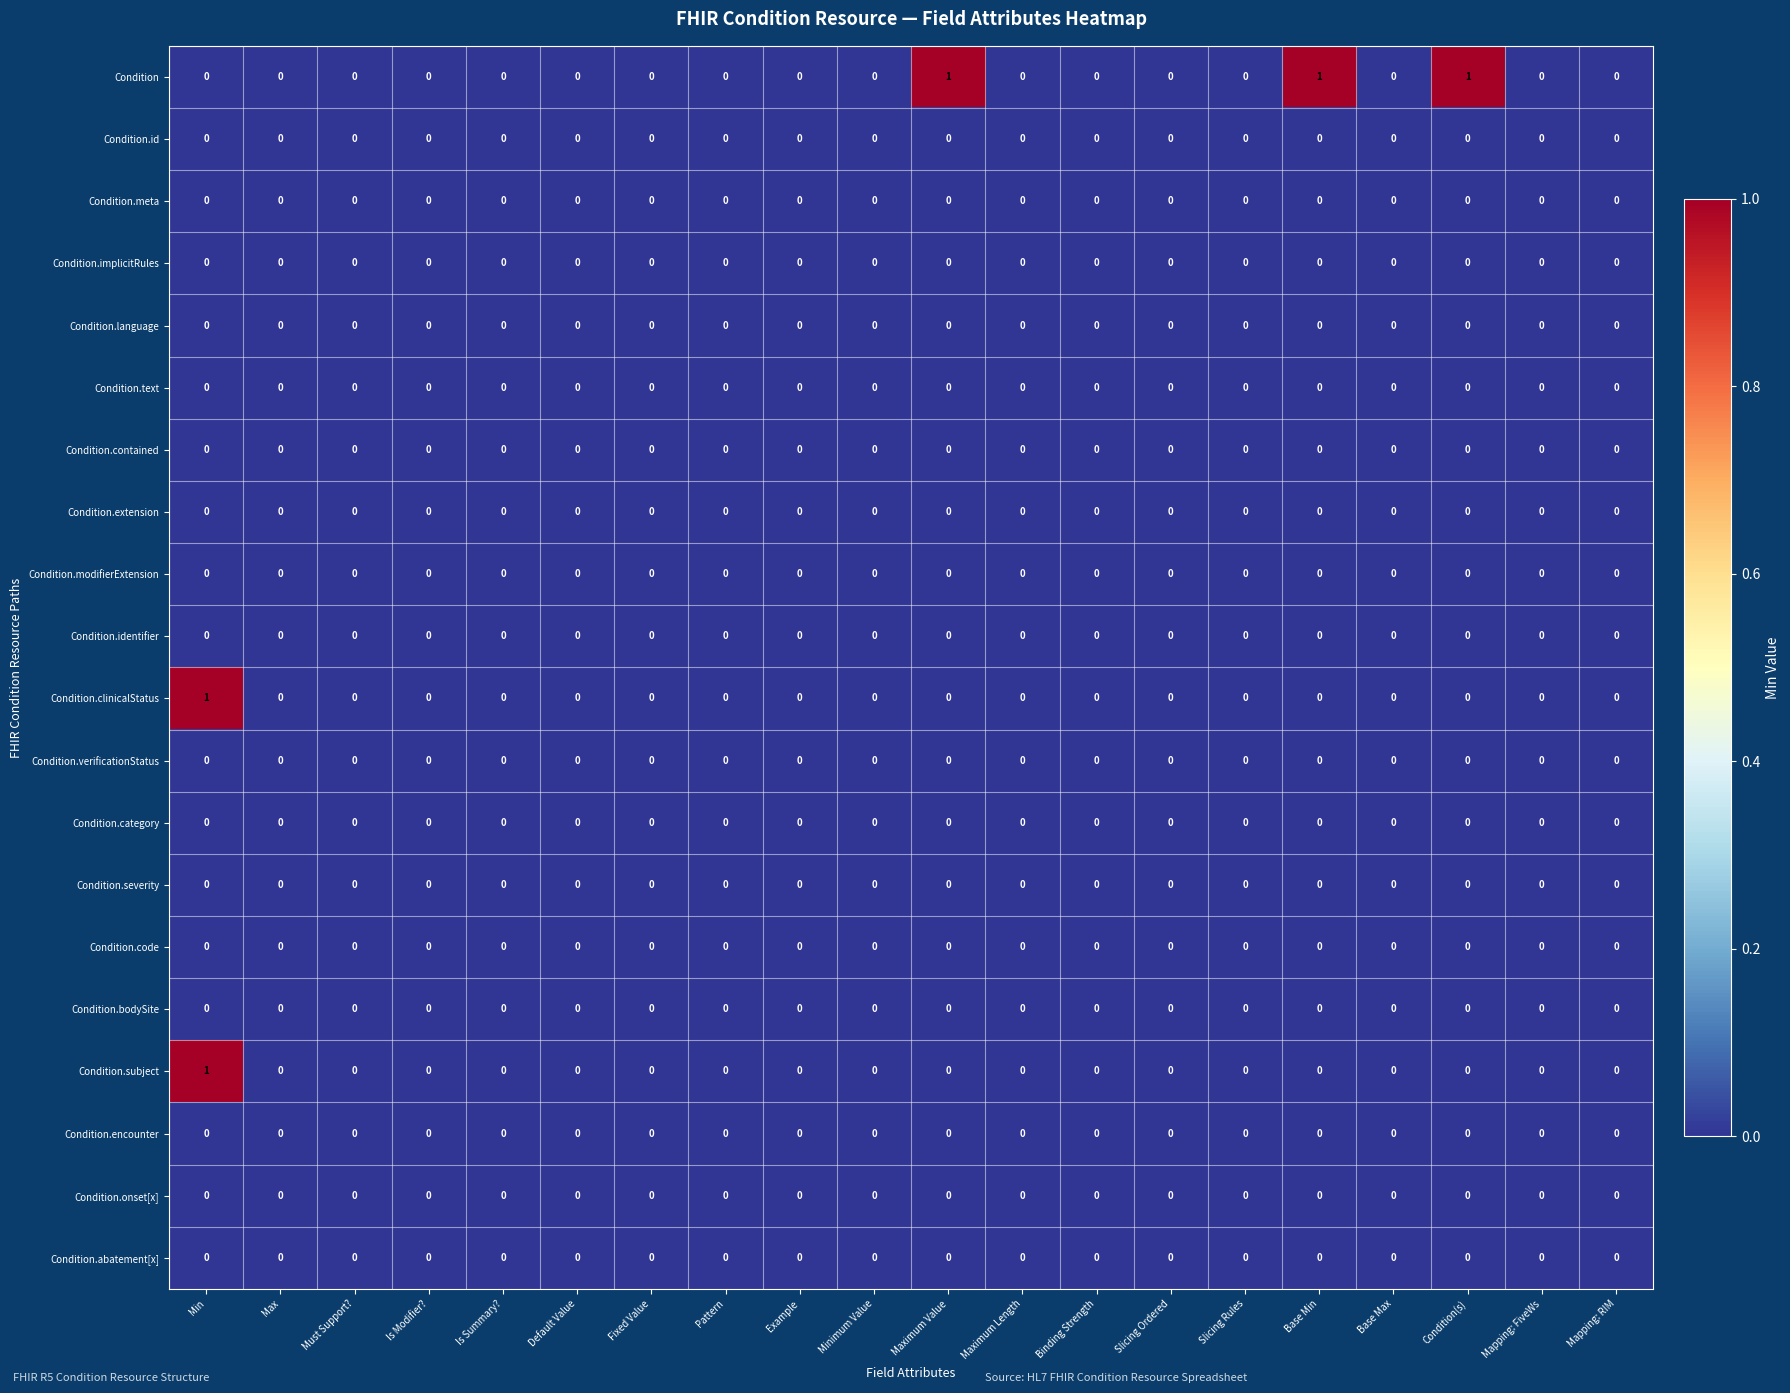

What is the maximum value shown in the chart?

1